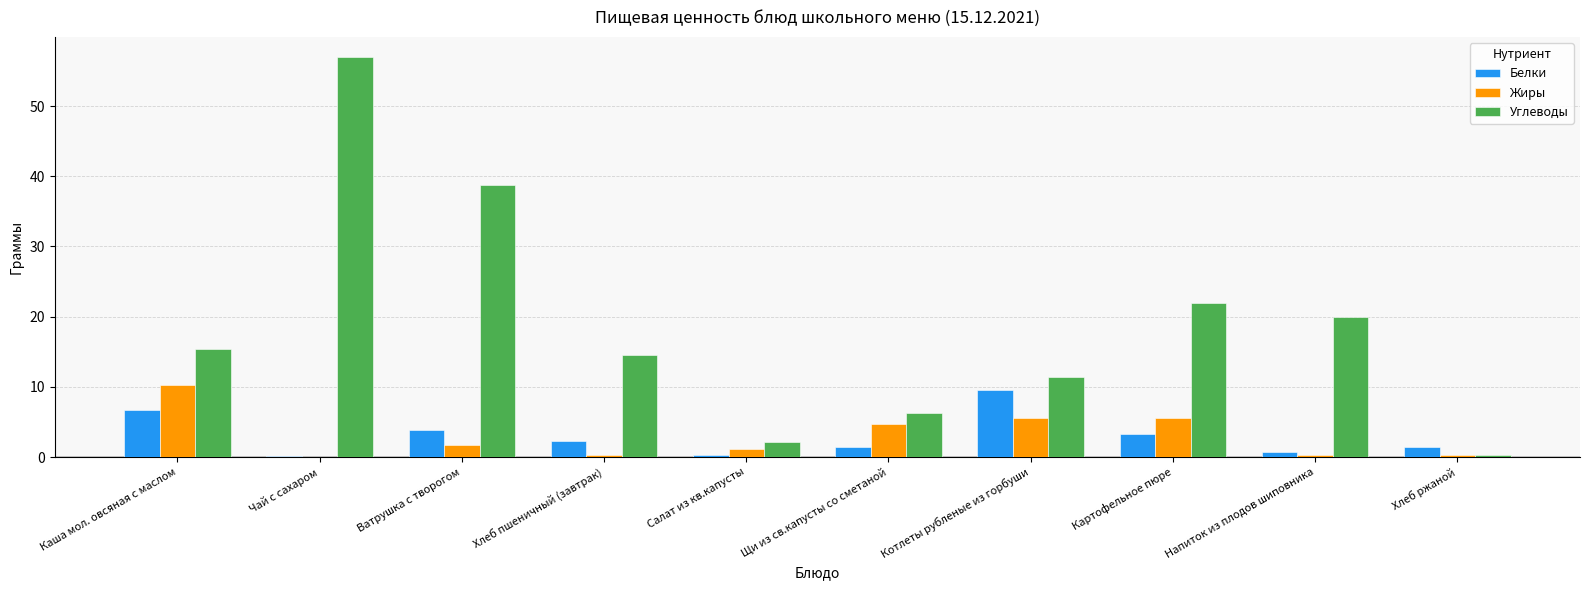

The Жиры series shows 1.2 at Салат из кв.капусты. True or false?

True